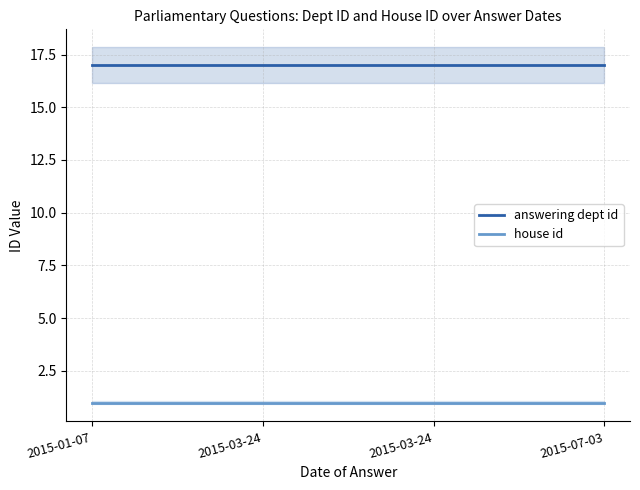

How many lines are shown in the chart?

2